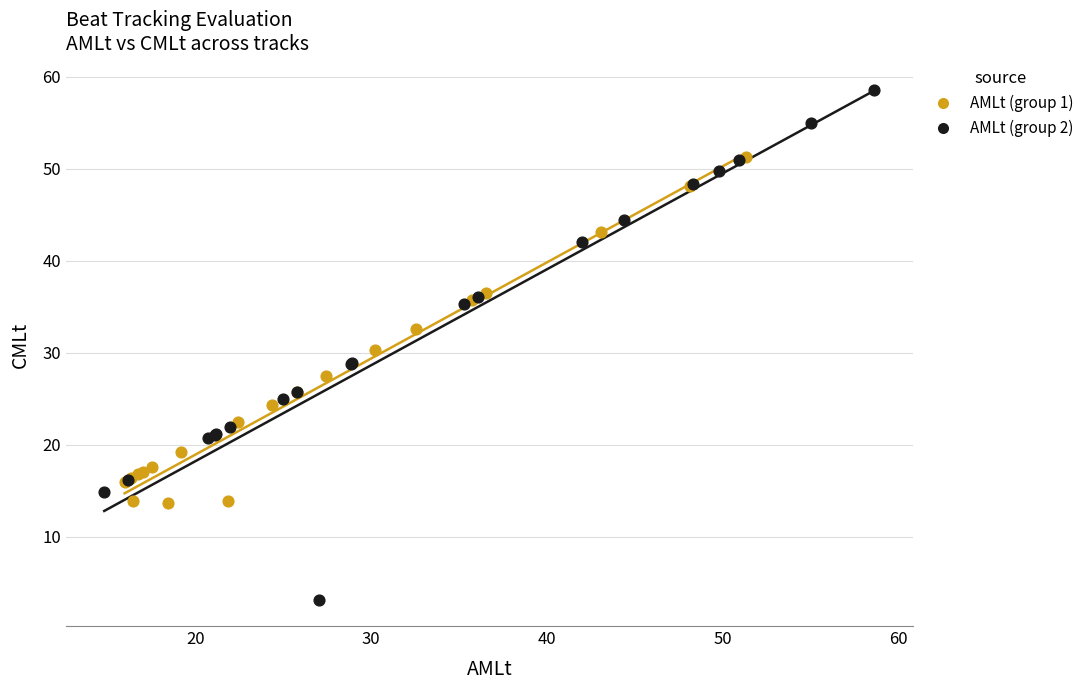

What are all the series names shown in the legend?

AMLt (group 1), AMLt (group 2)